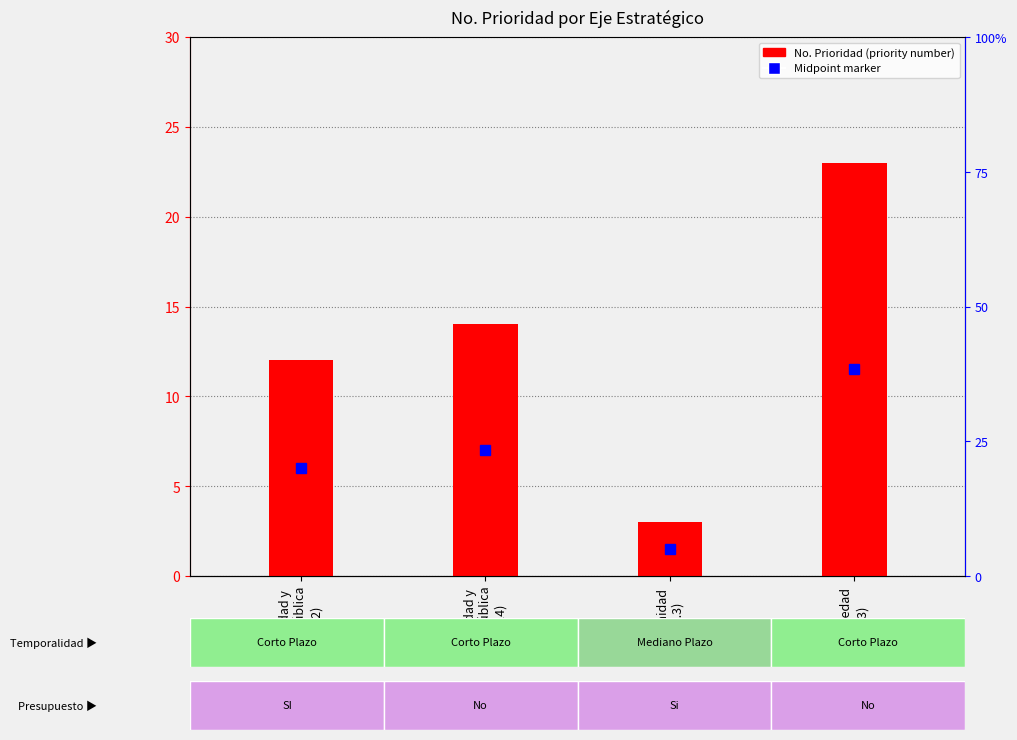

True or false: the data shows 14 at integridad y
ética Pública
(No.14).

True